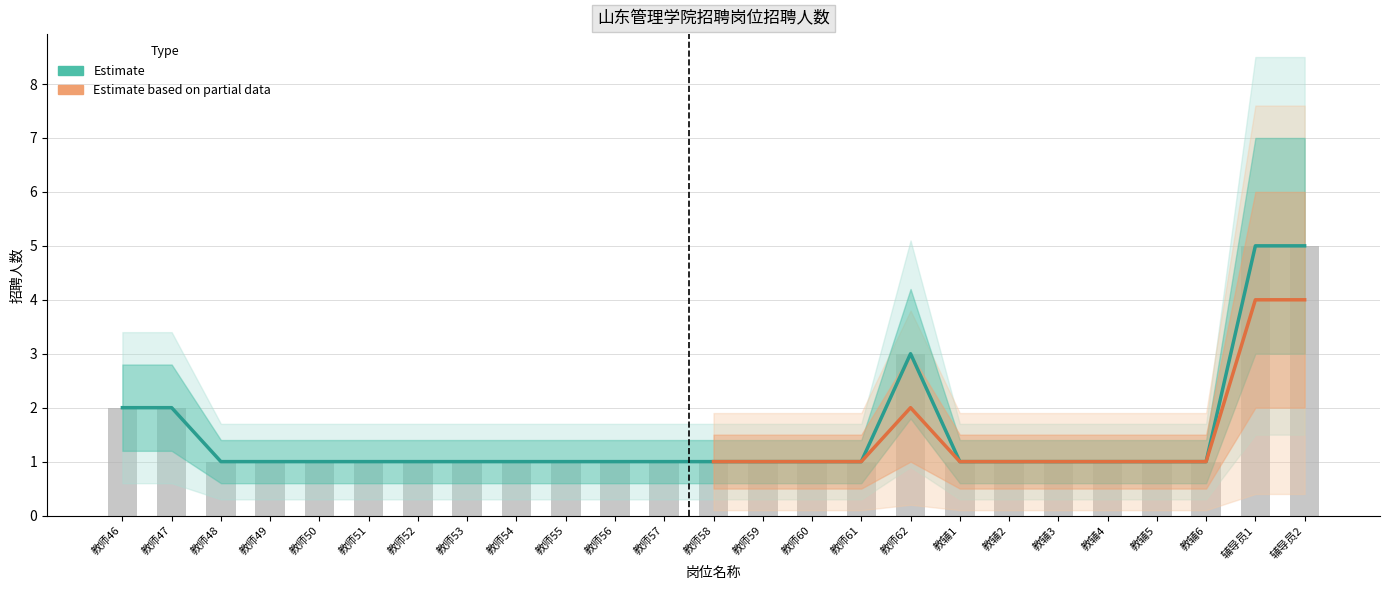

What is the change in value from 教师47 to 教师56?

-1